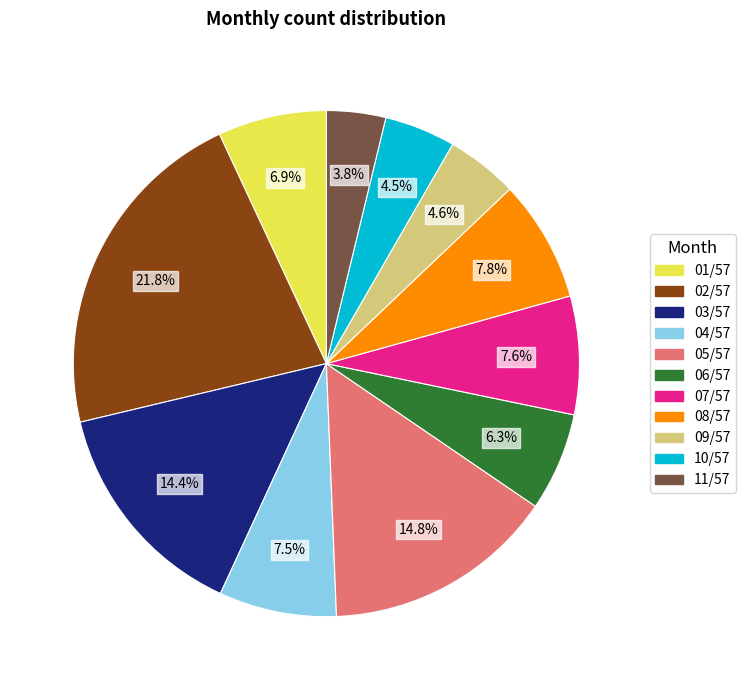

Which slice is the smallest?

11/57